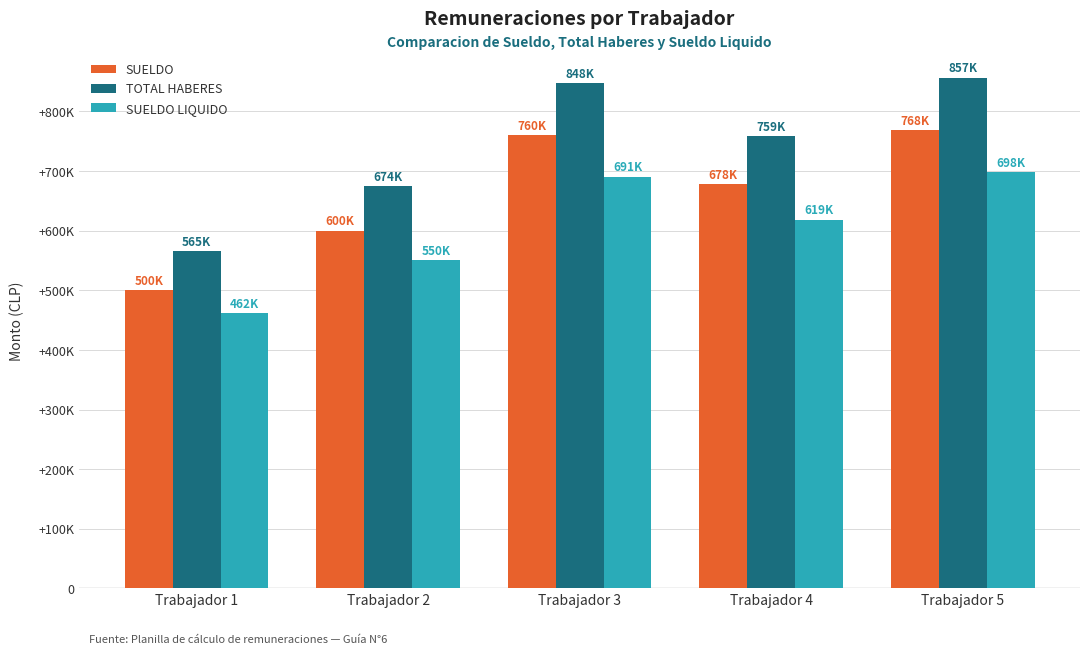

What are all the series names shown in the legend?

SUELDO, TOTAL HABERES, SUELDO LIQUIDO